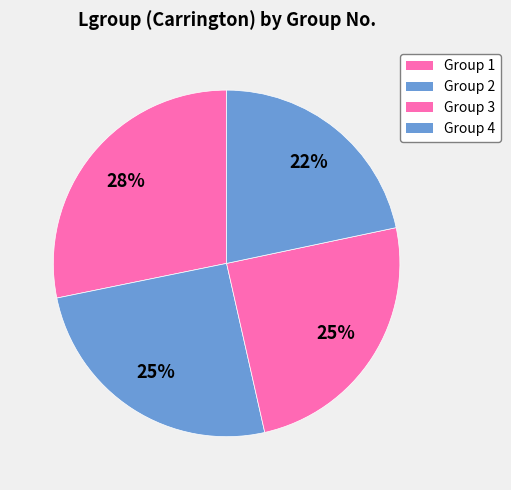

How many segments does this pie chart have?

4